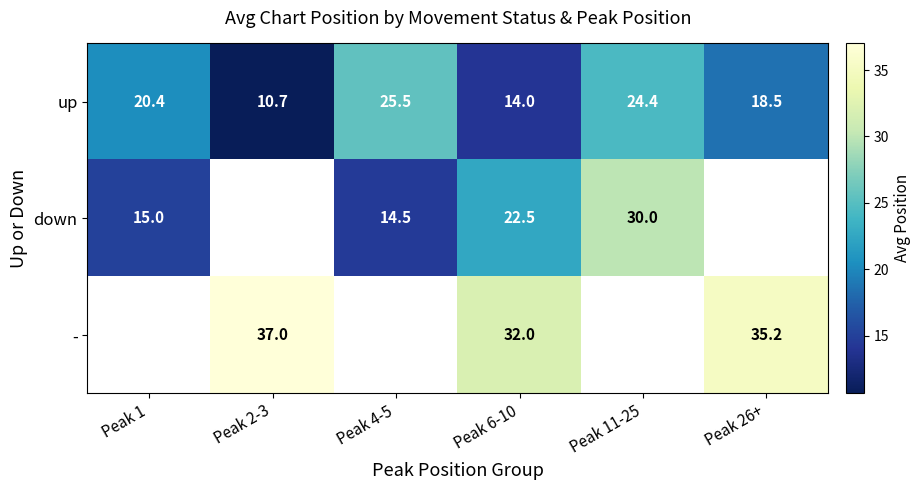

At how many categories does at least one series exceed 33?

2